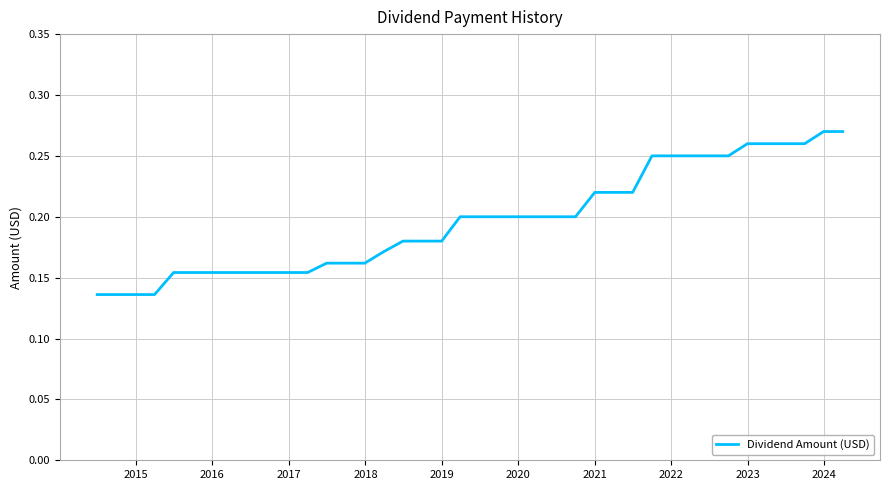

How many lines are shown in the chart?

1